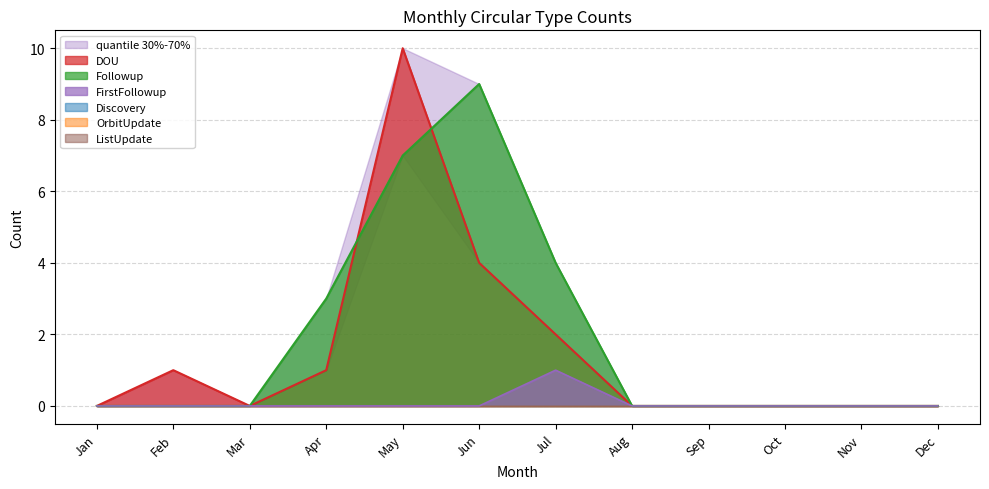

The DOU series shows 0 at Mar. True or false?

True